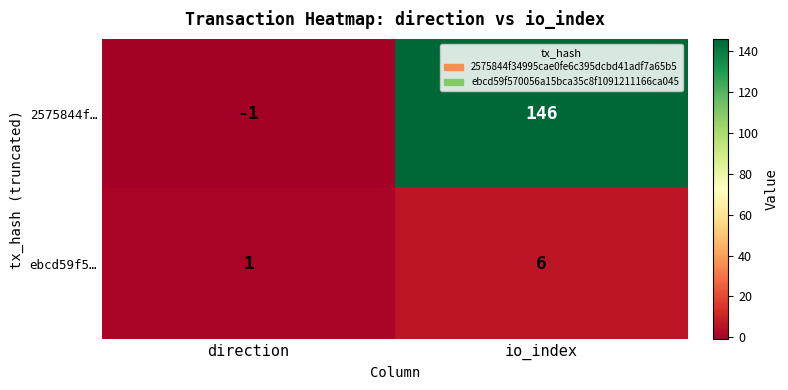

The 2575844f… series shows 146 at io_index. True or false?

True